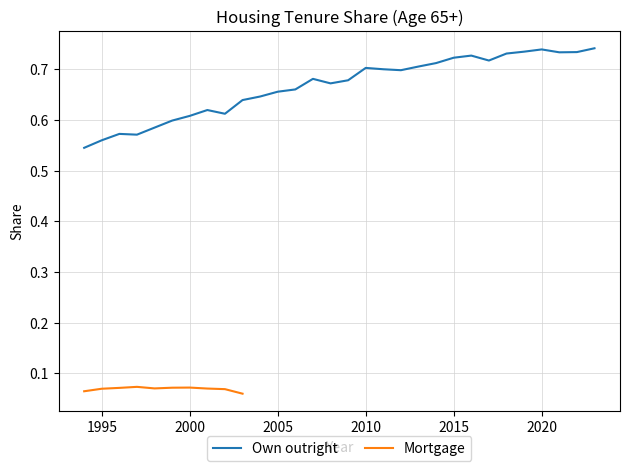

The chart shows a value of 1.3 at 2011. True or false?

False